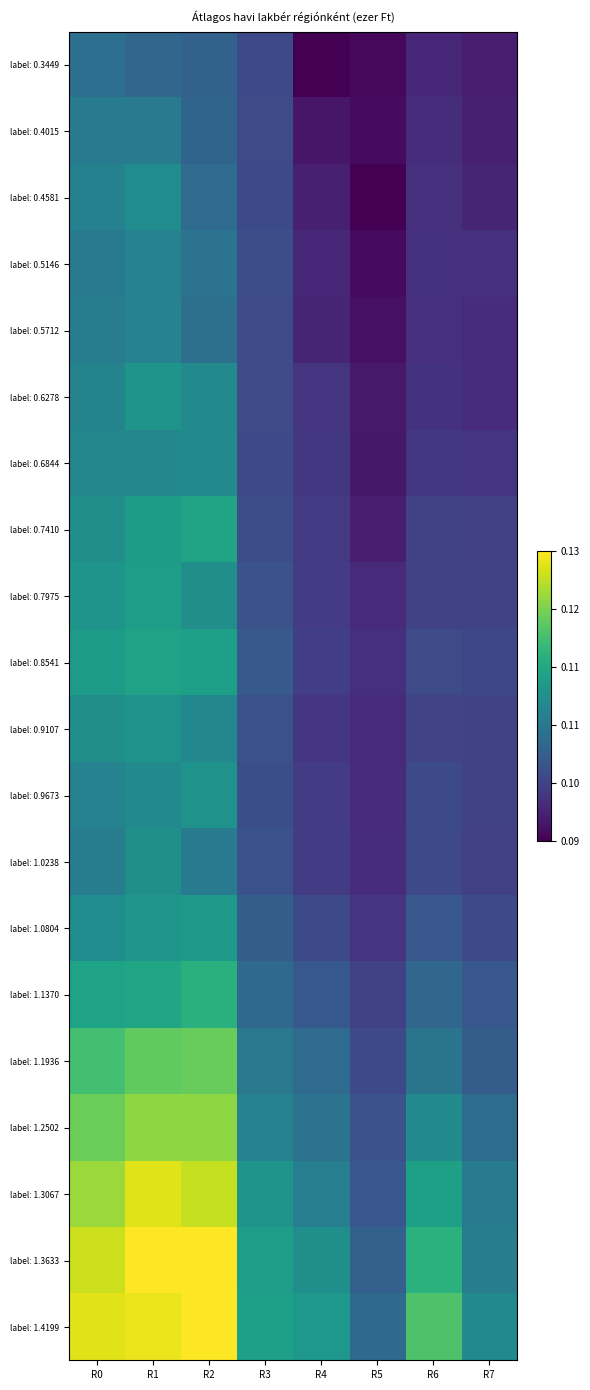

Which category has the highest value across all series?

R2